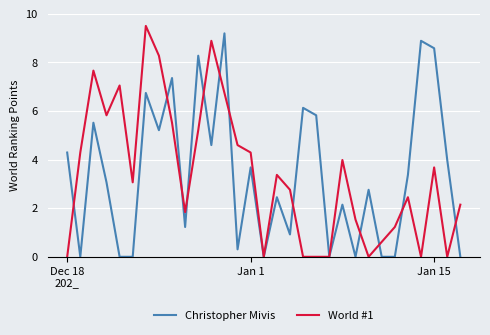

What is the difference between the values at 14 and 12?

4.3